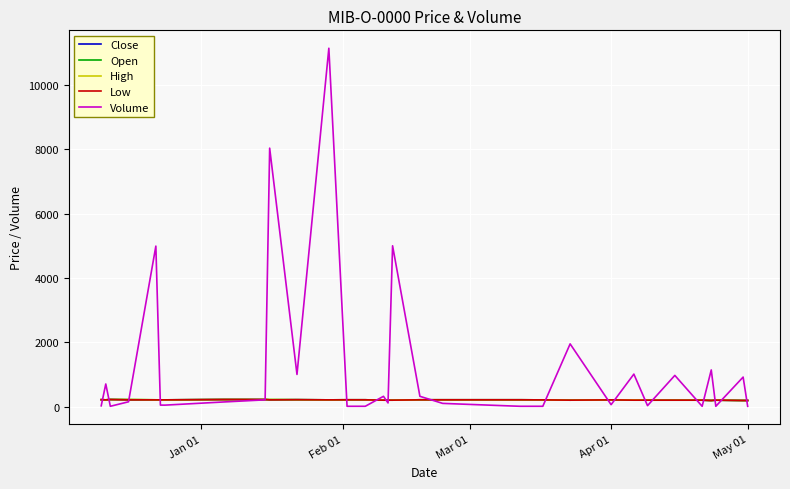

Rank the series by their maximum value, from lowest to highest.

Close, Open, High, Low, Volume